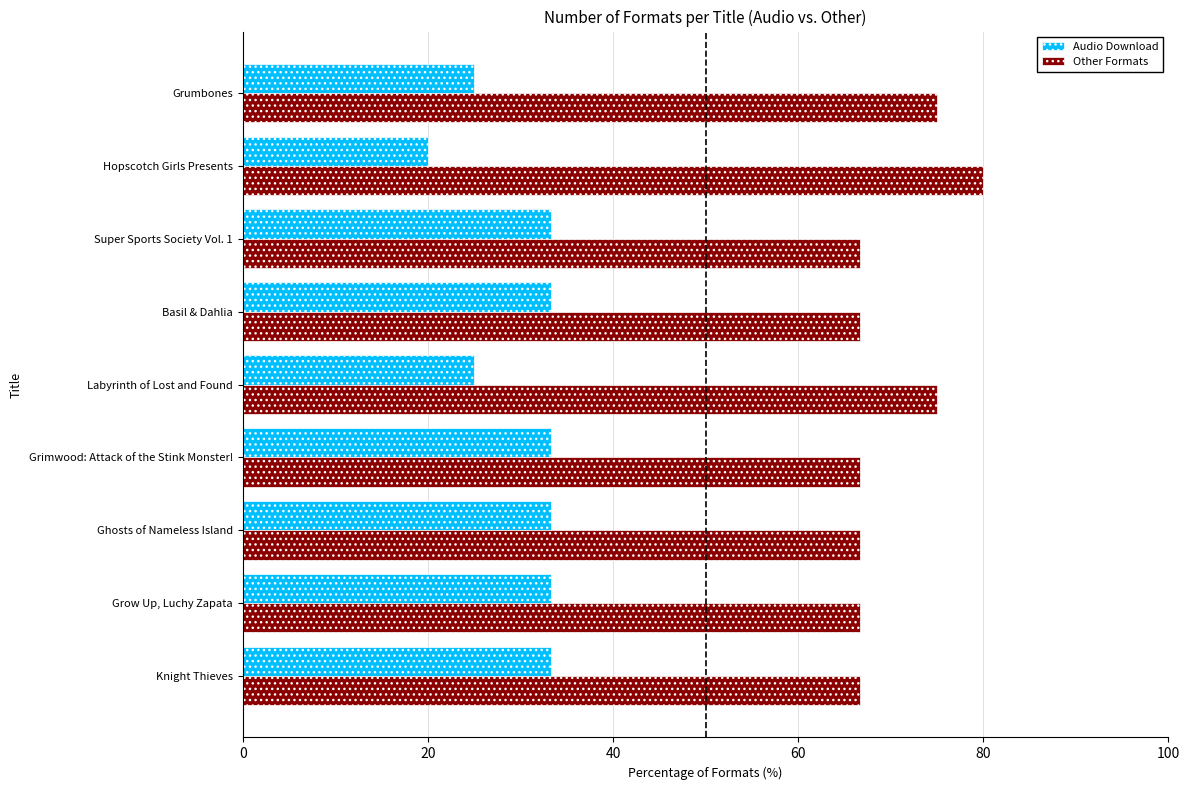

What is the spread (max minus min) of values at Grumbones?

50.0